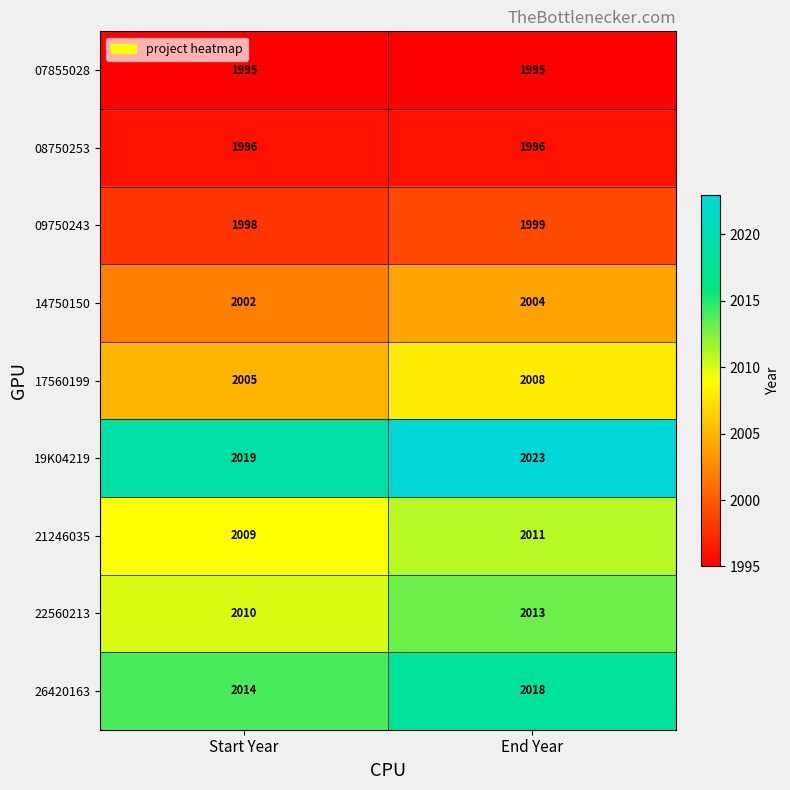

What is the sum of all 19K04219 values?

4042